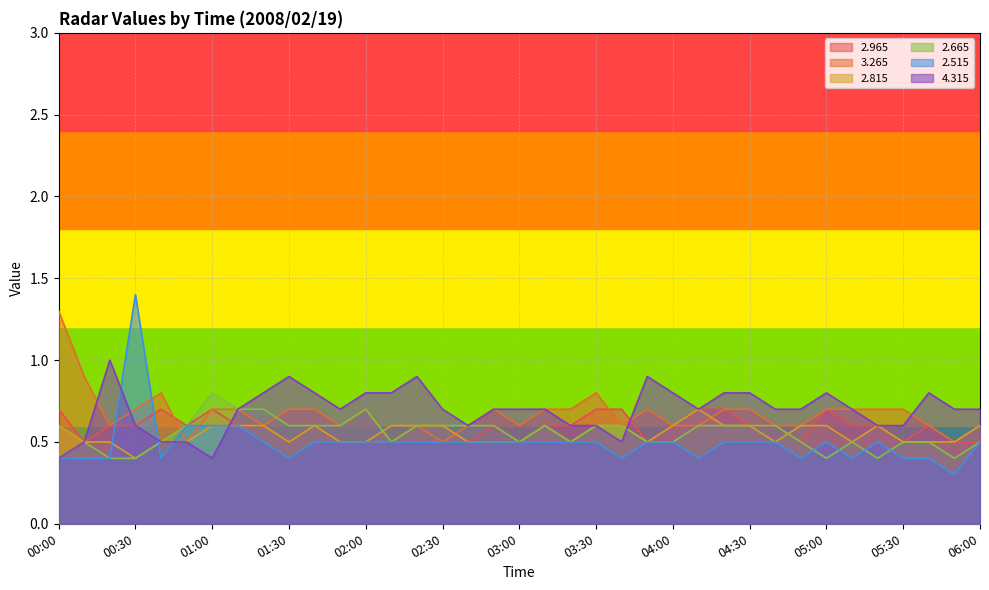

Reading left to right, what are all the values shown in this chart?

  2.965: 00:00=0.7	00:10=0.5	00:20=0.6	00:30=0.6	00:40=0.7	00:50=0.6	01:00=0.7	01:10=0.6	01:20=0.6	01:30=0.5	01:40=0.6	01:50=0.5	02:00=0.5	02:10=0.5	02:20=0.6	02:30=0.6	02:40=0.5	02:50=0.6	03:00=0.5	03:10=0.6	03:20=0.6	03:30=0.7	03:40=0.7	03:50=0.5	04:00=0.6	04:10=0.7	04:20=0.7	04:30=0.6	04:40=0.6	04:50=0.5	05:00=0.7	05:10=0.6	05:20=0.6	05:30=0.5	05:40=0.6	05:50=0.5	06:00=0.5
  3.265: 00:00=1.3	00:10=0.9	00:20=0.6	00:30=0.7	00:40=0.8	00:50=0.5	01:00=0.7	01:10=0.7	01:20=0.6	01:30=0.7	01:40=0.7	01:50=0.6	02:00=0.7	02:10=0.5	02:20=0.6	02:30=0.5	02:40=0.6	02:50=0.7	03:00=0.6	03:10=0.7	03:20=0.7	03:30=0.8	03:40=0.6	03:50=0.7	04:00=0.6	04:10=0.6	04:20=0.7	04:30=0.7	04:40=0.6	04:50=0.6	05:00=0.7	05:10=0.7	05:20=0.7	05:30=0.7	05:40=0.6	05:50=0.5	06:00=0.6
  2.815: 00:00=0.6	00:10=0.5	00:20=0.5	00:30=0.4	00:40=0.5	00:50=0.5	01:00=0.6	01:10=0.6	01:20=0.6	01:30=0.5	01:40=0.6	01:50=0.5	02:00=0.5	02:10=0.6	02:20=0.6	02:30=0.6	02:40=0.5	02:50=0.5	03:00=0.5	03:10=0.6	03:20=0.5	03:30=0.6	03:40=0.6	03:50=0.5	04:00=0.6	04:10=0.7	04:20=0.6	04:30=0.6	04:40=0.5	04:50=0.6	05:00=0.6	05:10=0.5	05:20=0.6	05:30=0.5	05:40=0.5	05:50=0.5	06:00=0.6
  2.665: 00:00=0.4	00:10=0.5	00:20=0.4	00:30=0.4	00:40=0.5	00:50=0.6	01:00=0.8	01:10=0.7	01:20=0.7	01:30=0.6	01:40=0.6	01:50=0.6	02:00=0.7	02:10=0.5	02:20=0.6	02:30=0.6	02:40=0.6	02:50=0.6	03:00=0.5	03:10=0.6	03:20=0.5	03:30=0.6	03:40=0.6	03:50=0.5	04:00=0.5	04:10=0.6	04:20=0.6	04:30=0.6	04:40=0.6	04:50=0.5	05:00=0.4	05:10=0.5	05:20=0.4	05:30=0.5	05:40=0.5	05:50=0.4	06:00=0.5
  2.515: 00:00=0.4	00:10=0.4	00:20=0.4	00:30=1.4	00:40=0.4	00:50=0.6	01:00=0.6	01:10=0.6	01:20=0.5	01:30=0.4	01:40=0.5	01:50=0.5	02:00=0.5	02:10=0.5	02:20=0.5	02:30=0.5	02:40=0.5	02:50=0.5	03:00=0.5	03:10=0.5	03:20=0.5	03:30=0.5	03:40=0.4	03:50=0.5	04:00=0.5	04:10=0.4	04:20=0.5	04:30=0.5	04:40=0.5	04:50=0.4	05:00=0.5	05:10=0.4	05:20=0.5	05:30=0.4	05:40=0.4	05:50=0.3	06:00=0.5
  4.315: 00:00=0.4	00:10=0.5	00:20=1.0	00:30=0.6	00:40=0.5	00:50=0.5	01:00=0.4	01:10=0.7	01:20=0.8	01:30=0.9	01:40=0.8	01:50=0.7	02:00=0.8	02:10=0.8	02:20=0.9	02:30=0.7	02:40=0.6	02:50=0.7	03:00=0.7	03:10=0.7	03:20=0.6	03:30=0.6	03:40=0.5	03:50=0.9	04:00=0.8	04:10=0.7	04:20=0.8	04:30=0.8	04:40=0.7	04:50=0.7	05:00=0.8	05:10=0.7	05:20=0.6	05:30=0.6	05:40=0.8	05:50=0.7	06:00=0.7